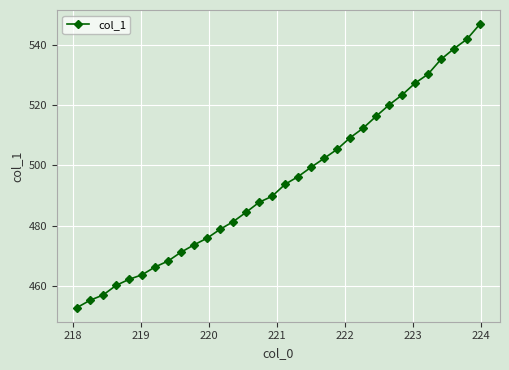

What is the difference between the maximum and minimum values?

93.9